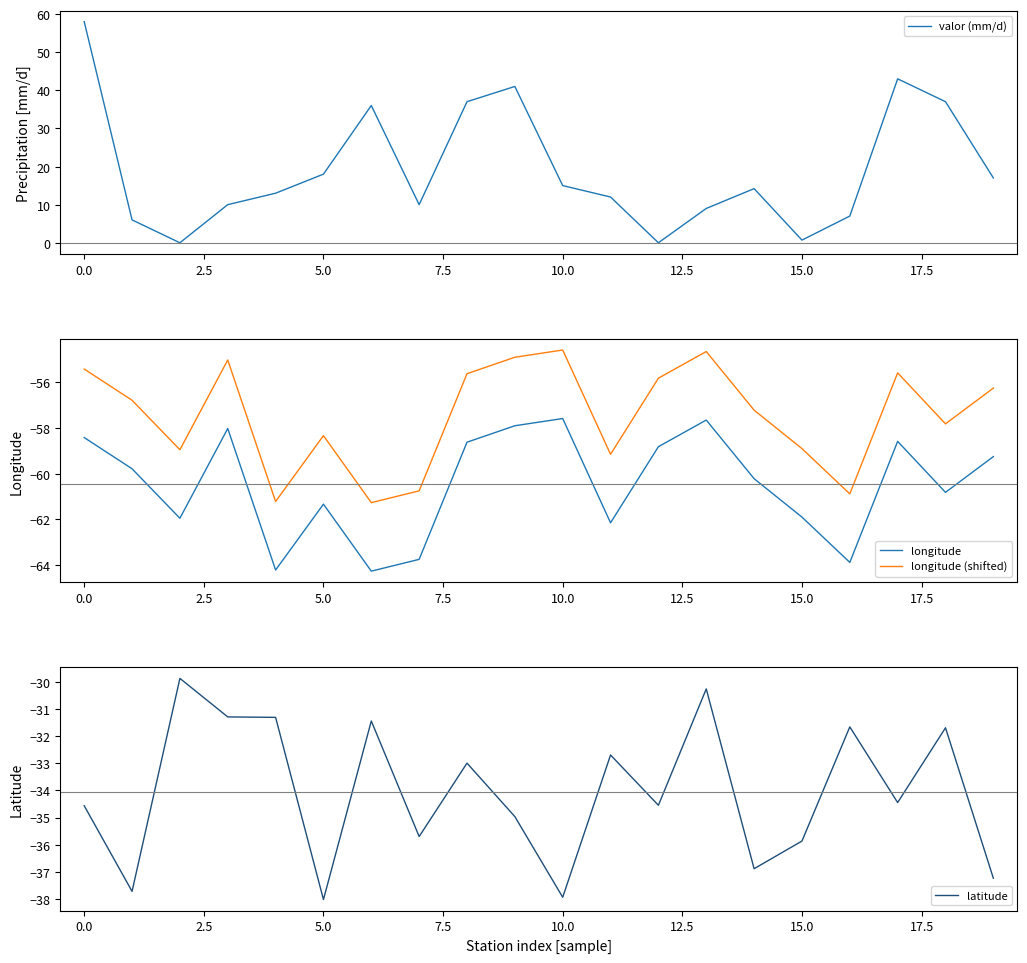

What value does the latitude series have at 17?

-34.5